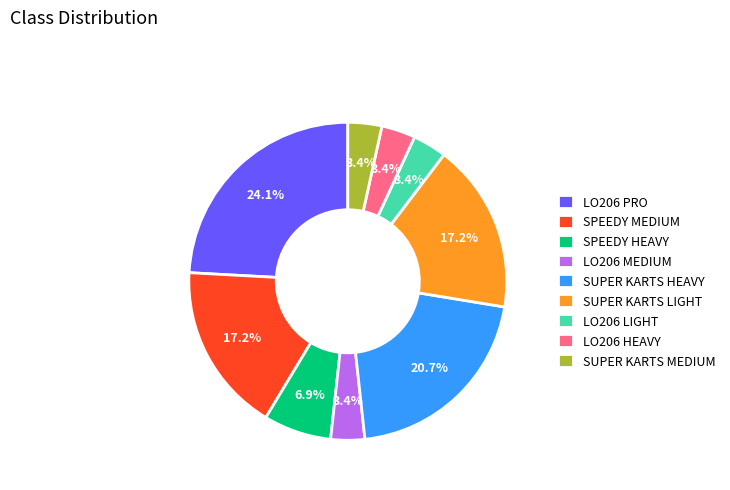

To the nearest percent, what is the difference between the SUPER KARTS HEAVY and SUPER KARTS MEDIUM slice percentages?

17%